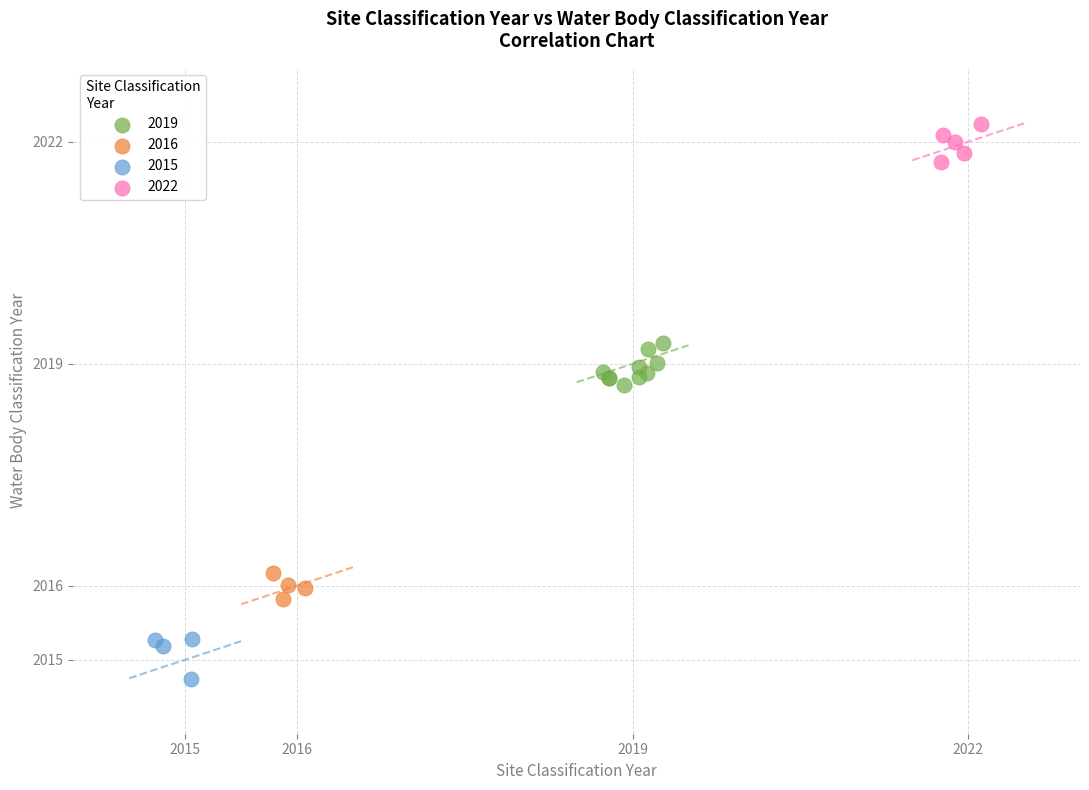

Which series contains the lowest Y value?

2015